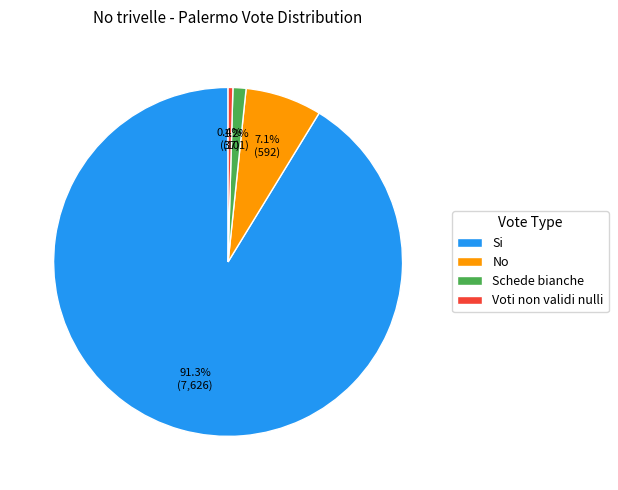

What percentage is the Schede bianche slice, to the nearest percent?

1%